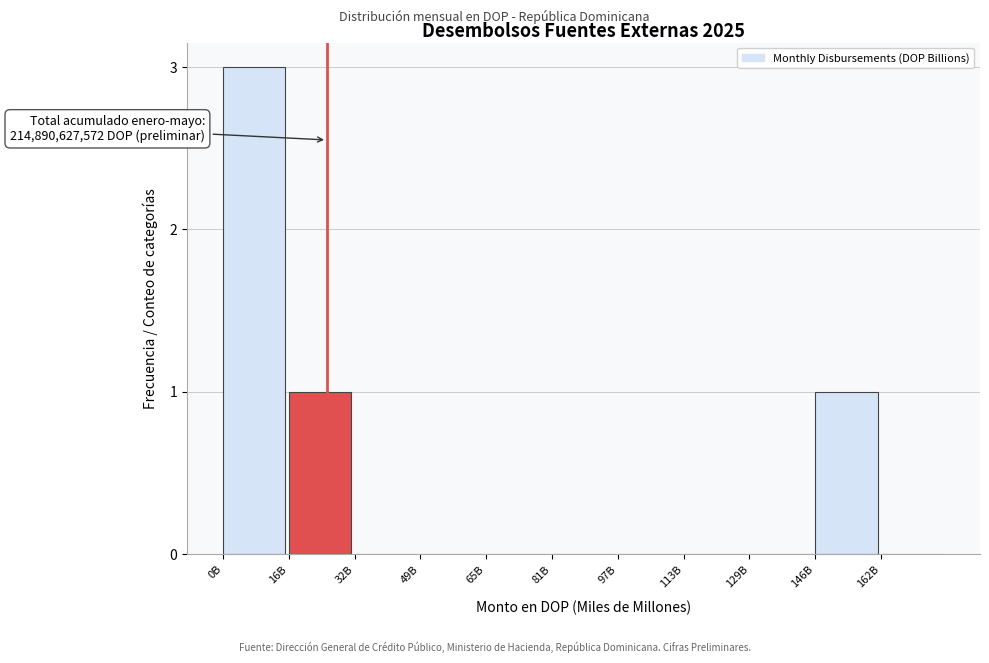

Reading left to right, transcribe all the data shown in this chart.

0B=3	16B=1	32B=0	49B=0	65B=0	81B=0	97B=0	113B=0	129B=0	146B=1	162B=0